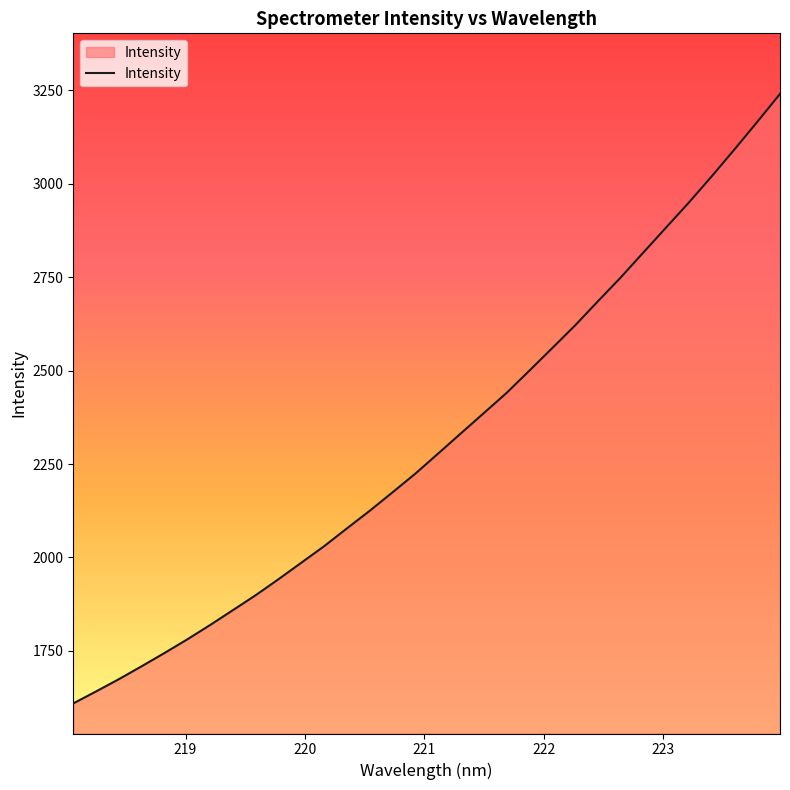

What is the difference between the maximum and minimum values?

1630.1